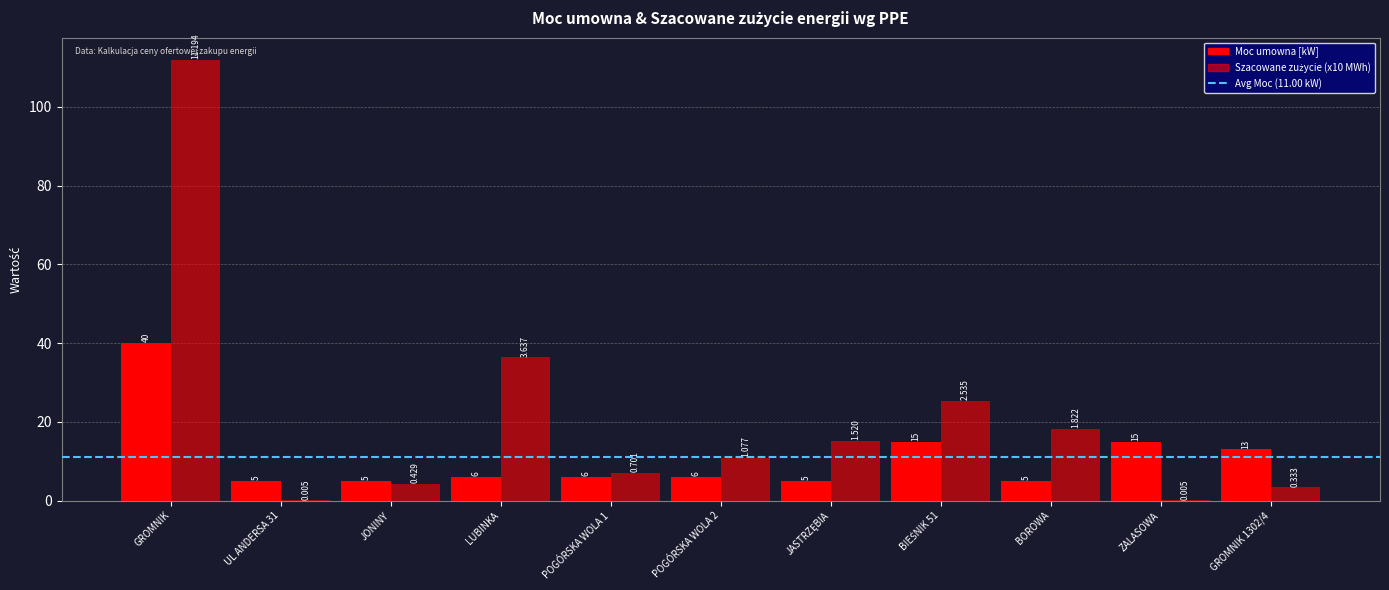

Which has a higher value, POGÓRSKA WOLA 1 or GROMNIK?

GROMNIK